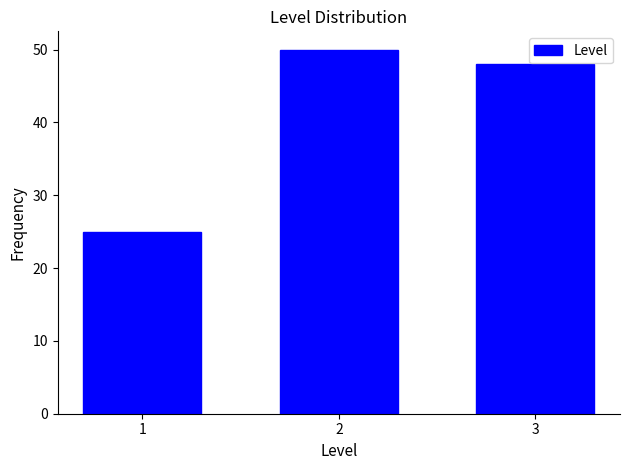

Reading left to right, what are all the values shown in this chart?

25	50	48